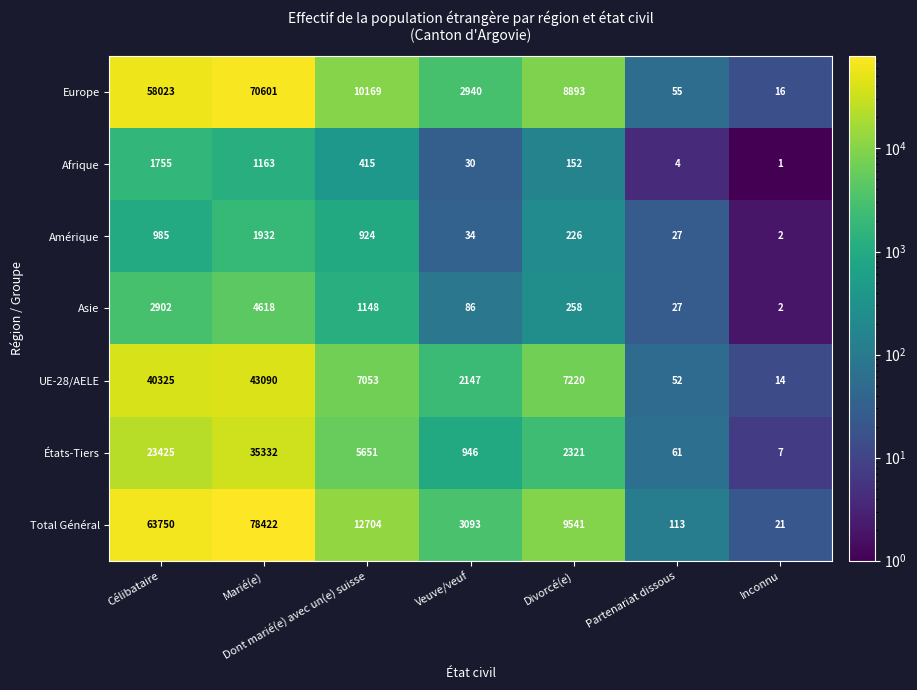

The UE-28/AELE series shows 72 at Partenariat dissous. True or false?

False